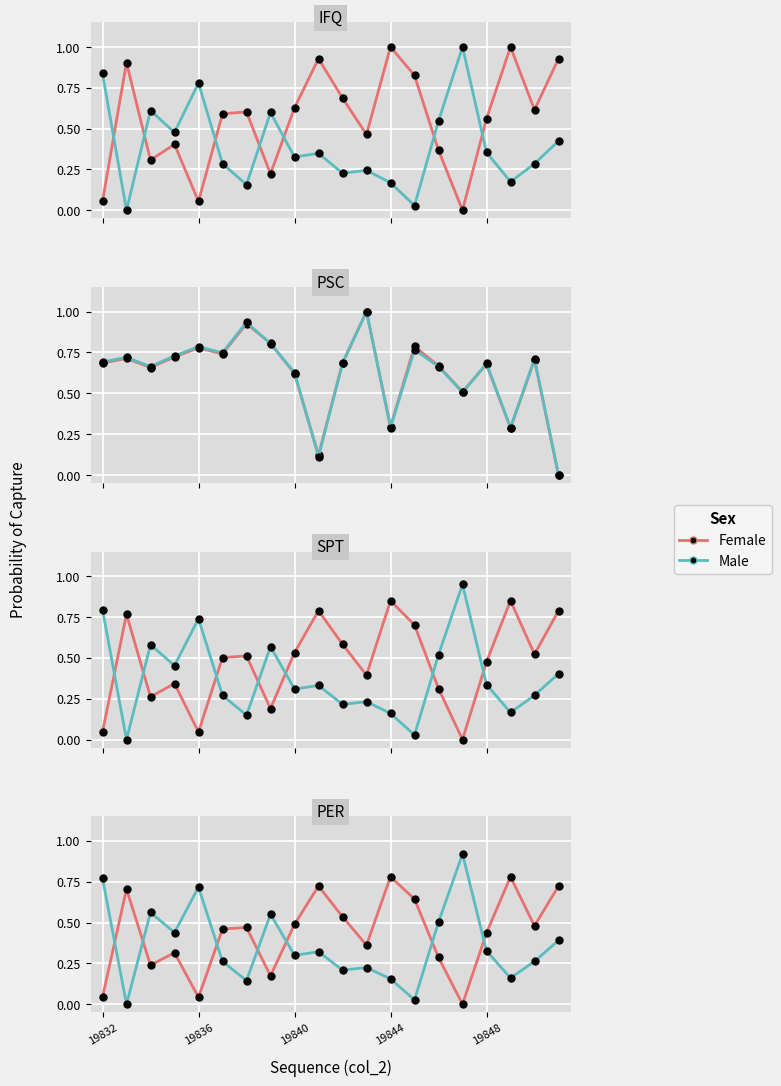

How many intersections are there between Male and Female?

7